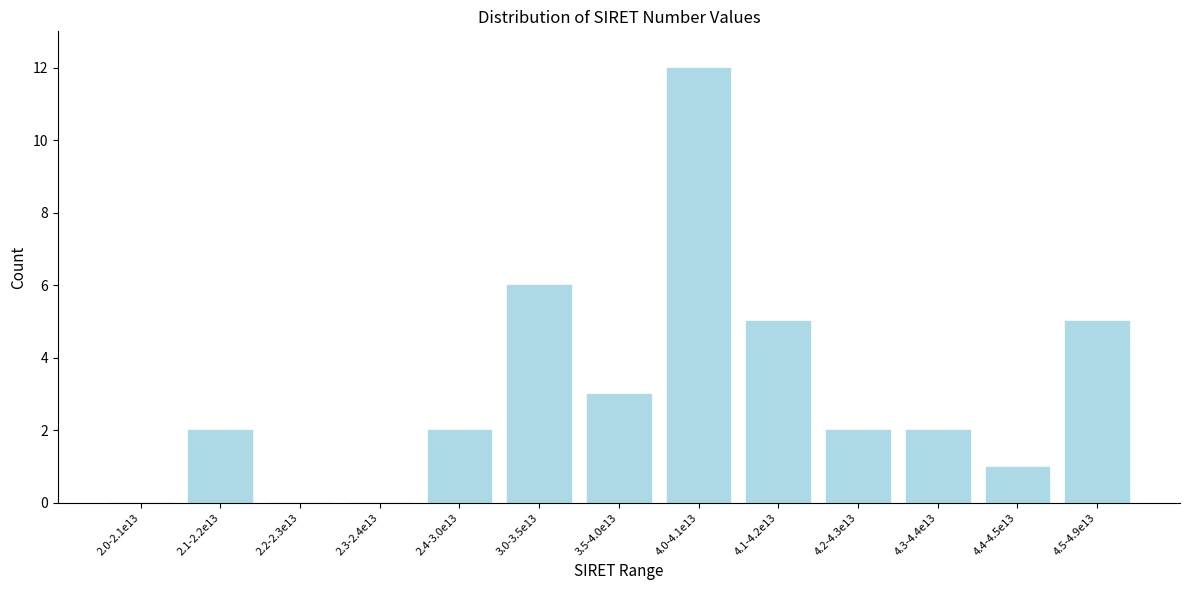

Reading left to right, transcribe all the data shown in this chart.

2.0-2.1e13=0	2.1-2.2e13=2	2.2-2.3e13=0	2.3-2.4e13=0	2.4-3.0e13=2	3.0-3.5e13=6	3.5-4.0e13=3	4.0-4.1e13=12	4.1-4.2e13=5	4.2-4.3e13=2	4.3-4.4e13=2	4.4-4.5e13=1	4.5-4.9e13=5